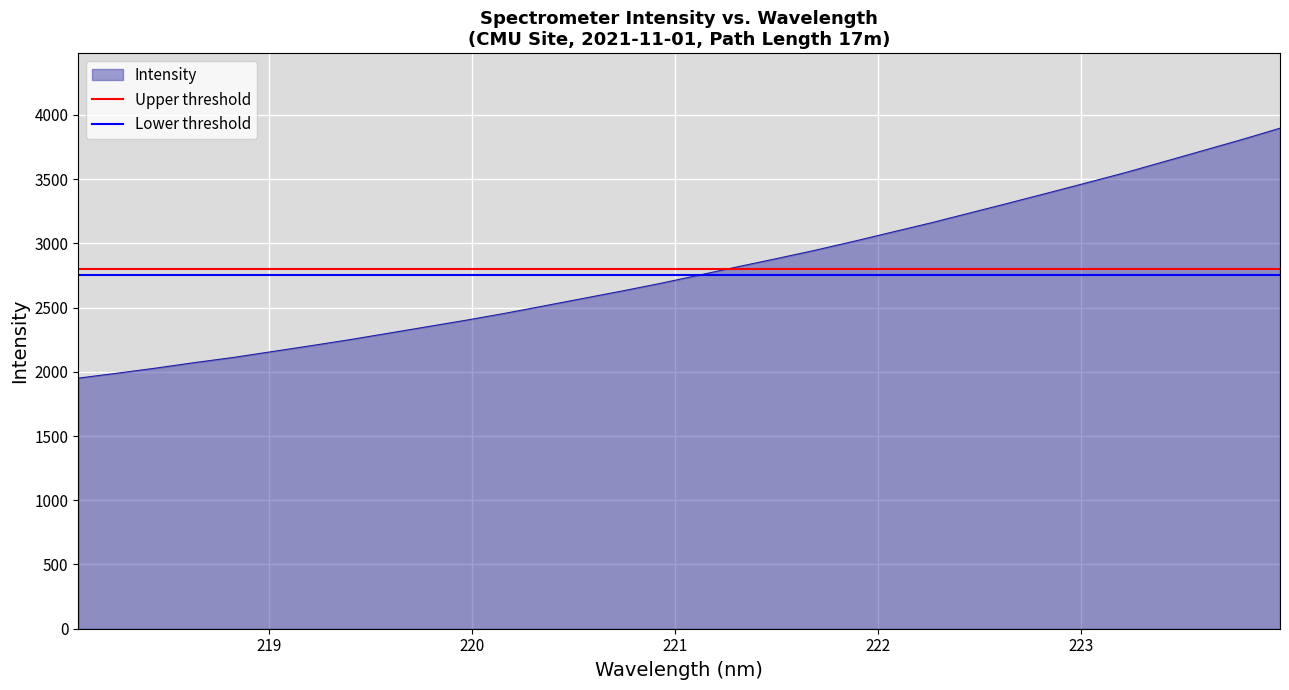

How many lines are shown in the chart?

2